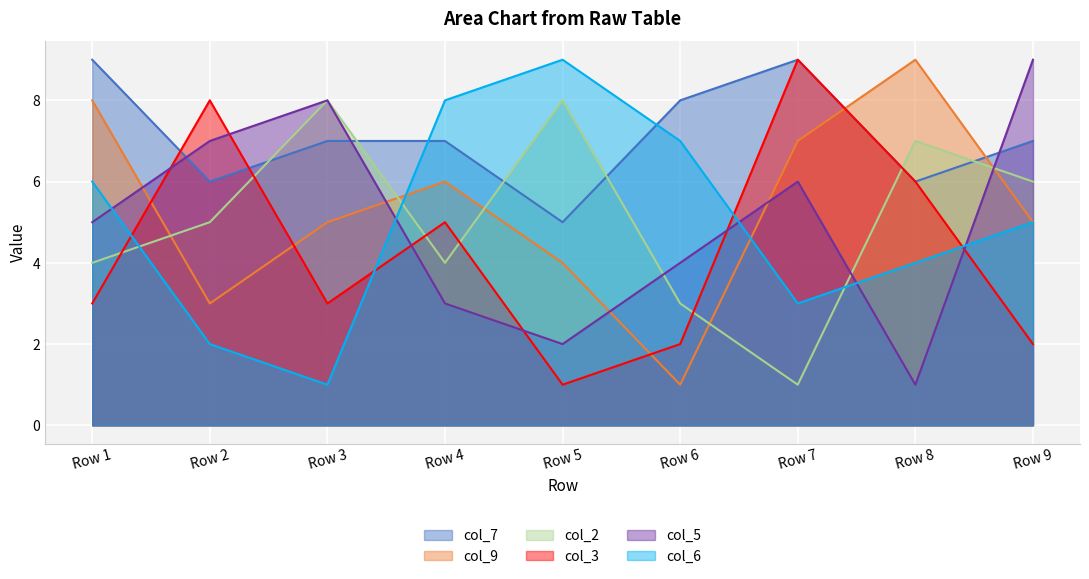

What are all the series names shown in the legend?

col_7, col_9, col_2, col_3, col_5, col_6